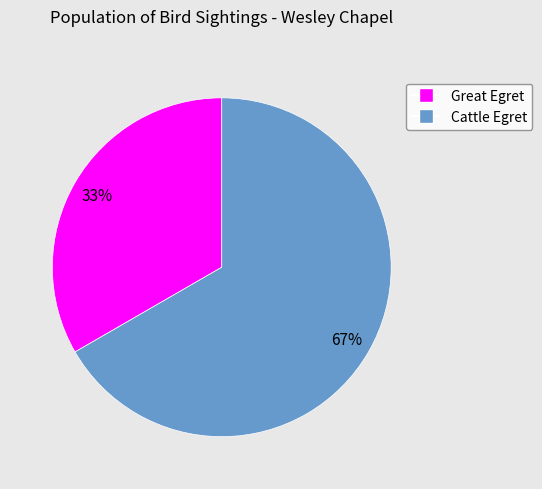

Combined, do Great Egret and Cattle Egret account for over 50%?

Yes